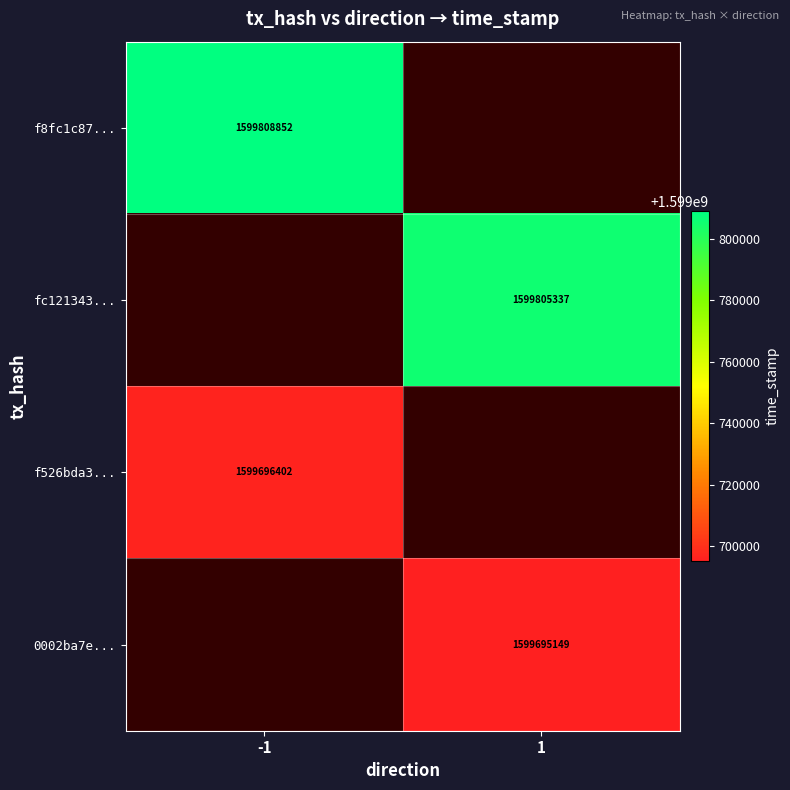

True or false: fc121343... has a value of 1599805337 at 1.

True